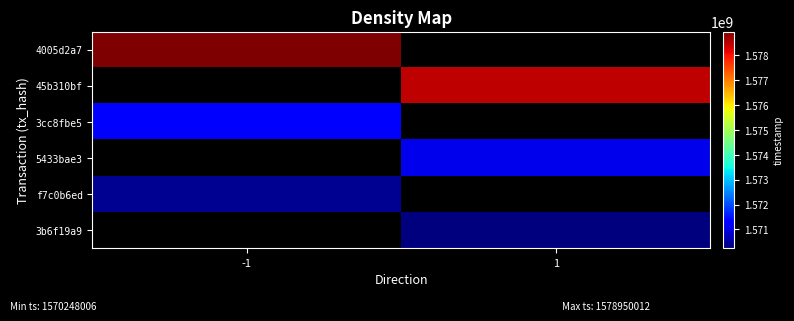

True or false: 5433bae3 has a value of 1571085997.0 at 1.

True